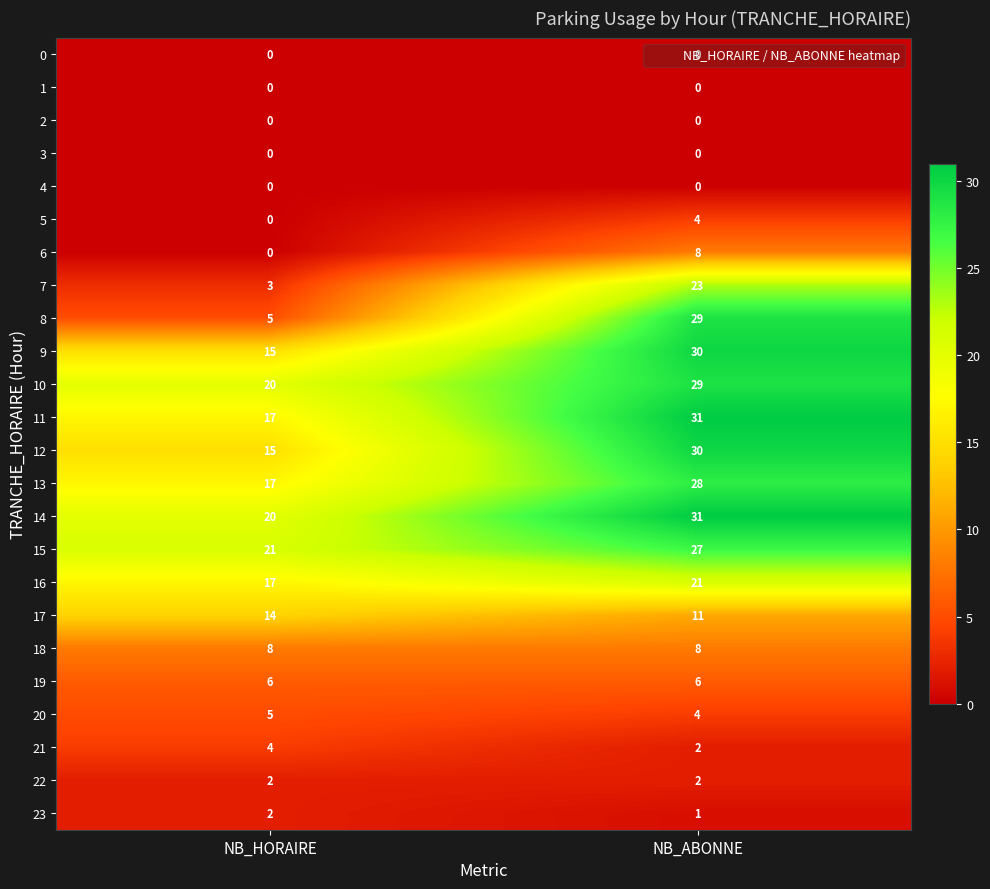

At how many categories does at least one series exceed 25?

1